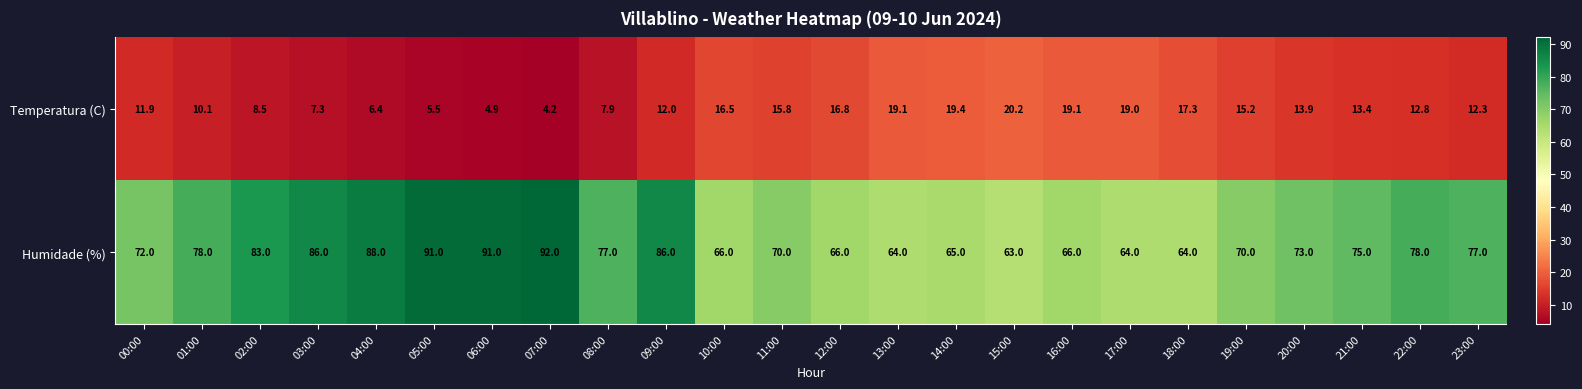

The value of Humidade (%) at 10:00 is 66.0. True or false?

True